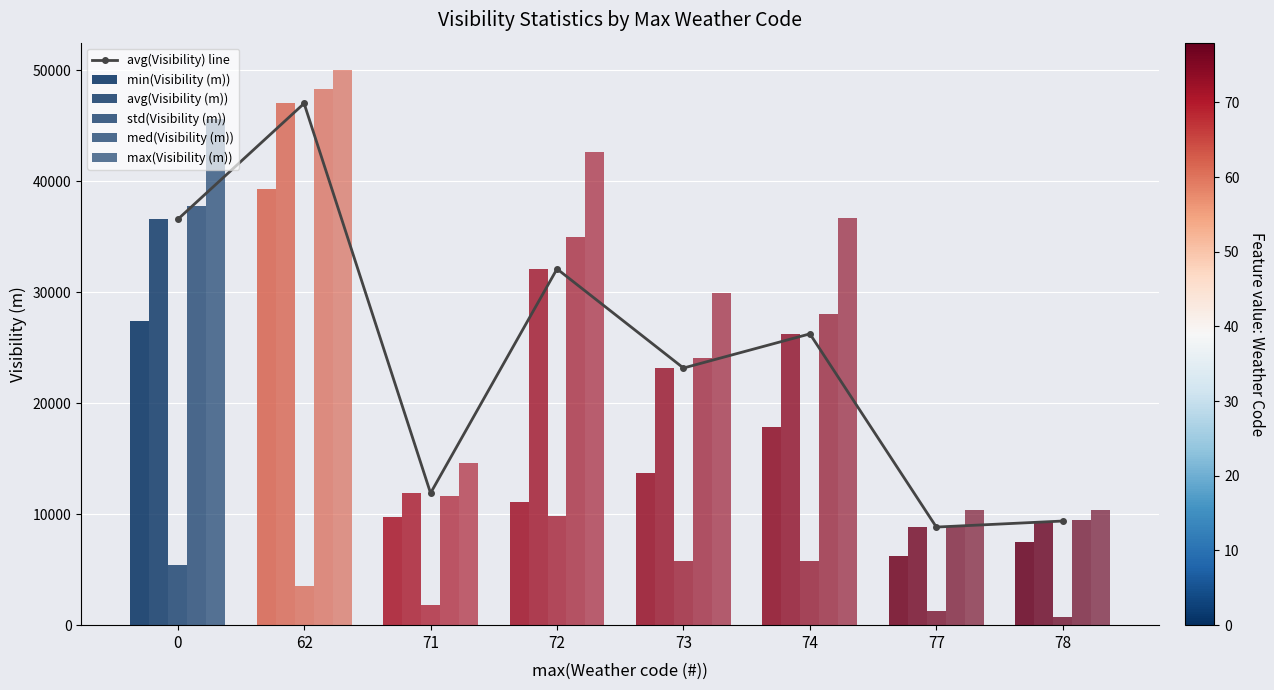

What is the total value across all series at 74?

140826